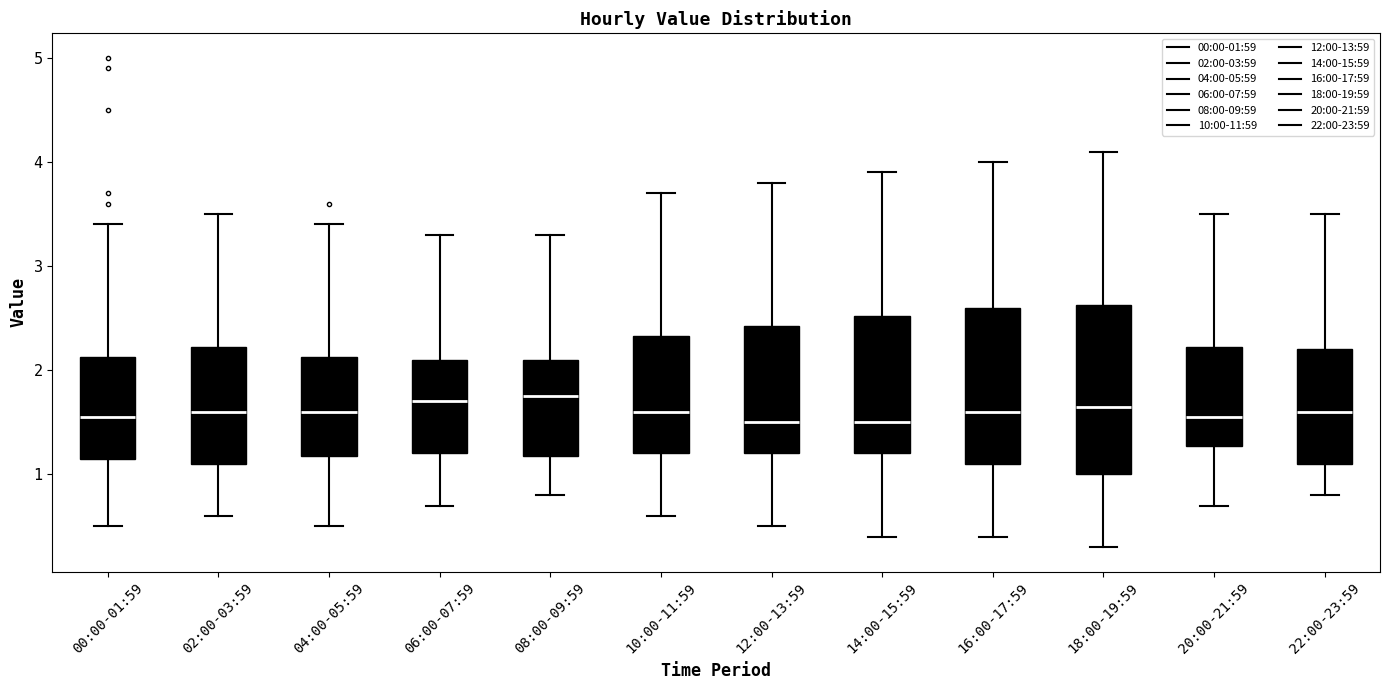

Where is the upper edge of the box for 08:00-09:59 on the y-axis? The values are not printed on the chart, so give them approximately, as read against the axis.

2.1